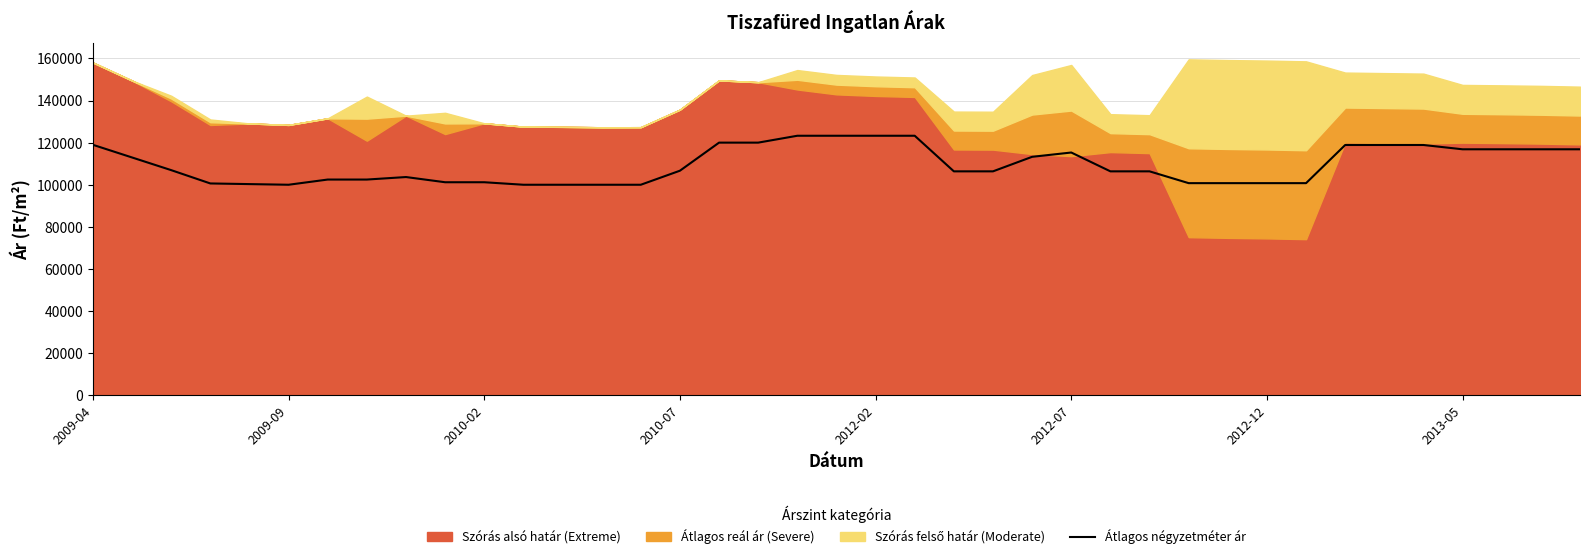

What is the minimum value shown in the chart?

100000